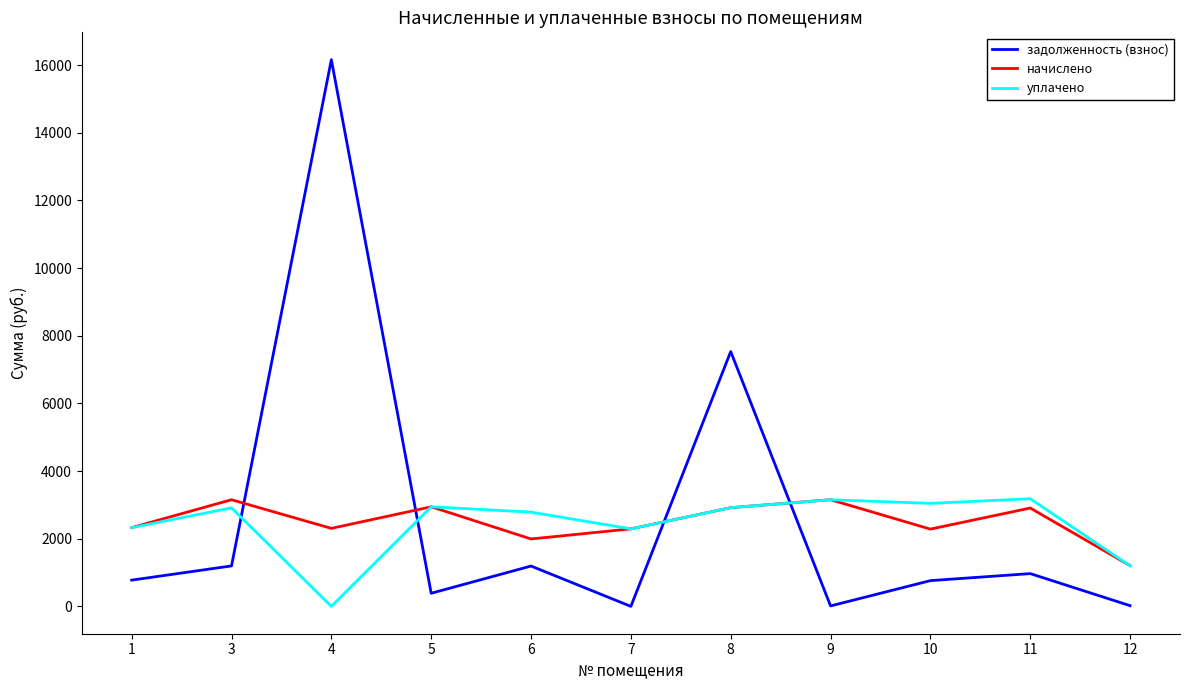

What are all the series names shown in the legend?

задолженность (взнос), начислено, уплачено